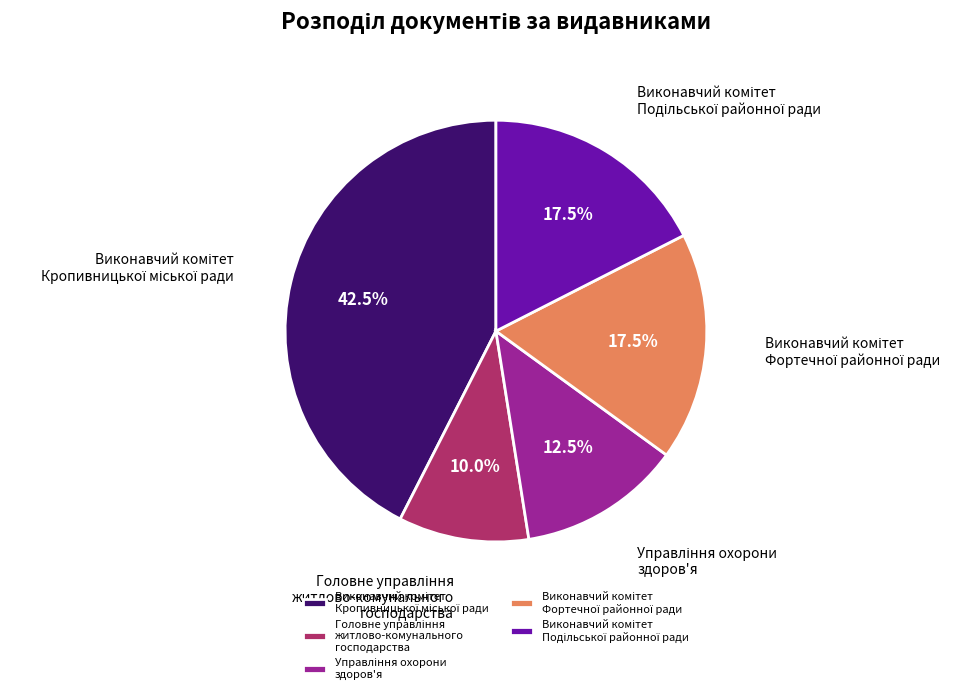

Is there a majority slice in this chart?

No